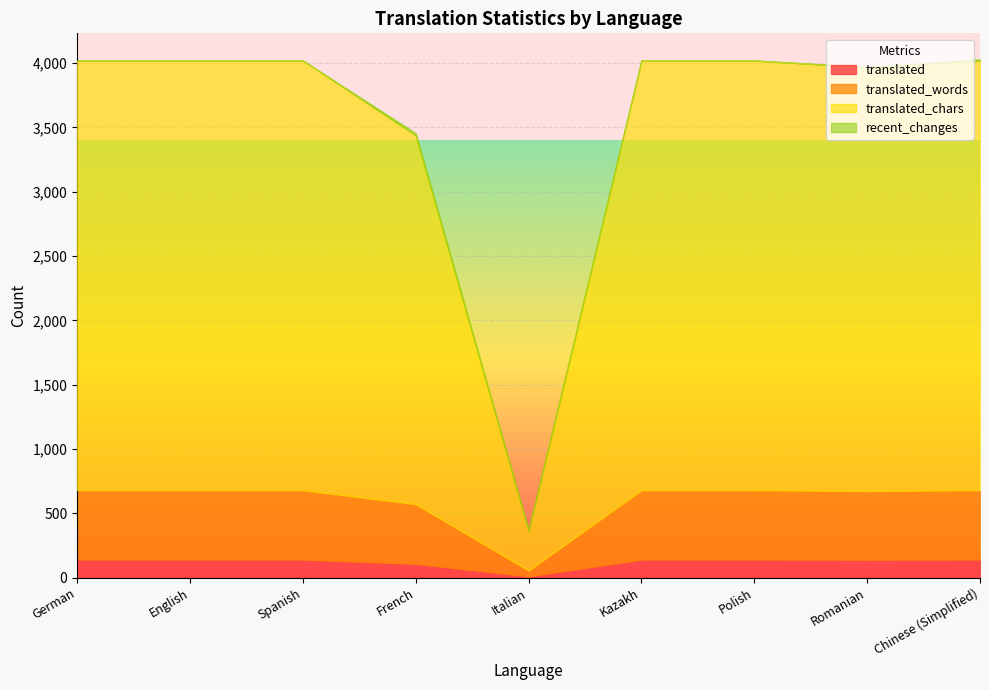

What is the label of the 1st point from the left?

German